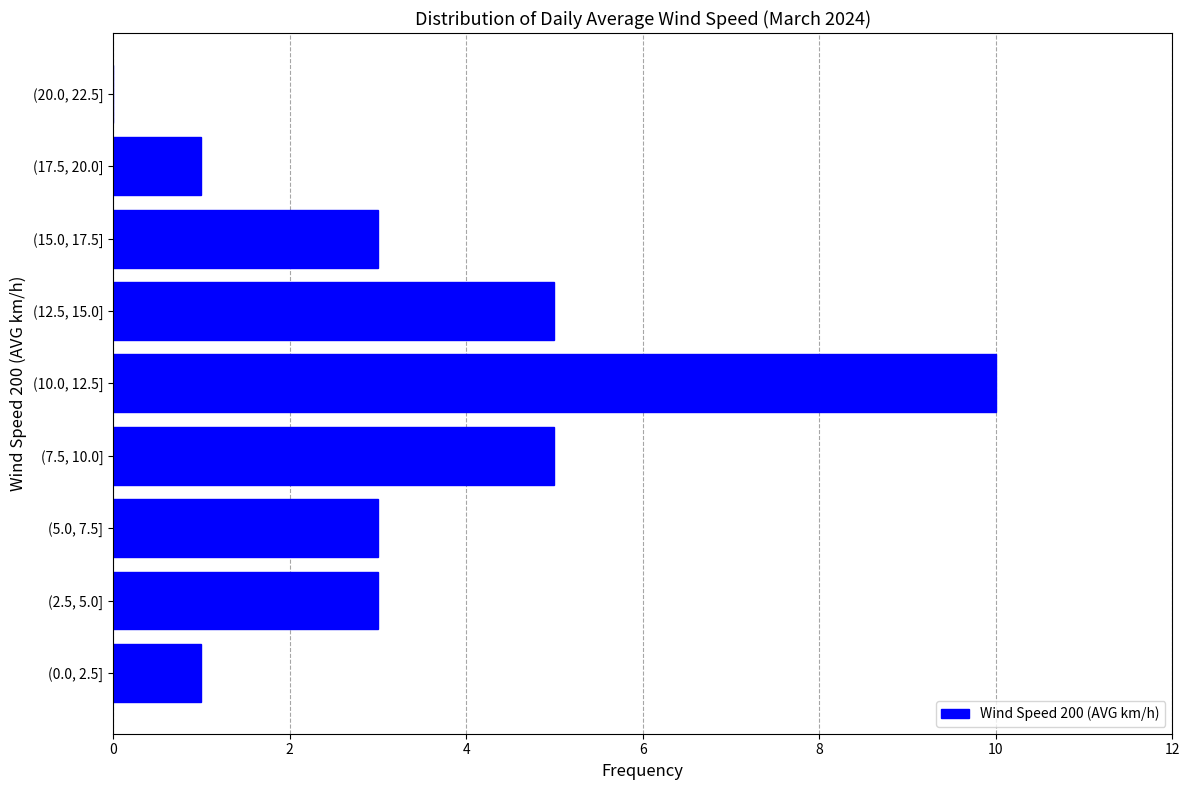

Reading top to bottom, extract all data points from this chart.

(20.0, 22.5]=0	(17.5, 20.0]=1	(15.0, 17.5]=3	(12.5, 15.0]=5	(10.0, 12.5]=10	(7.5, 10.0]=5	(5.0, 7.5]=3	(2.5, 5.0]=3	(0.0, 2.5]=1